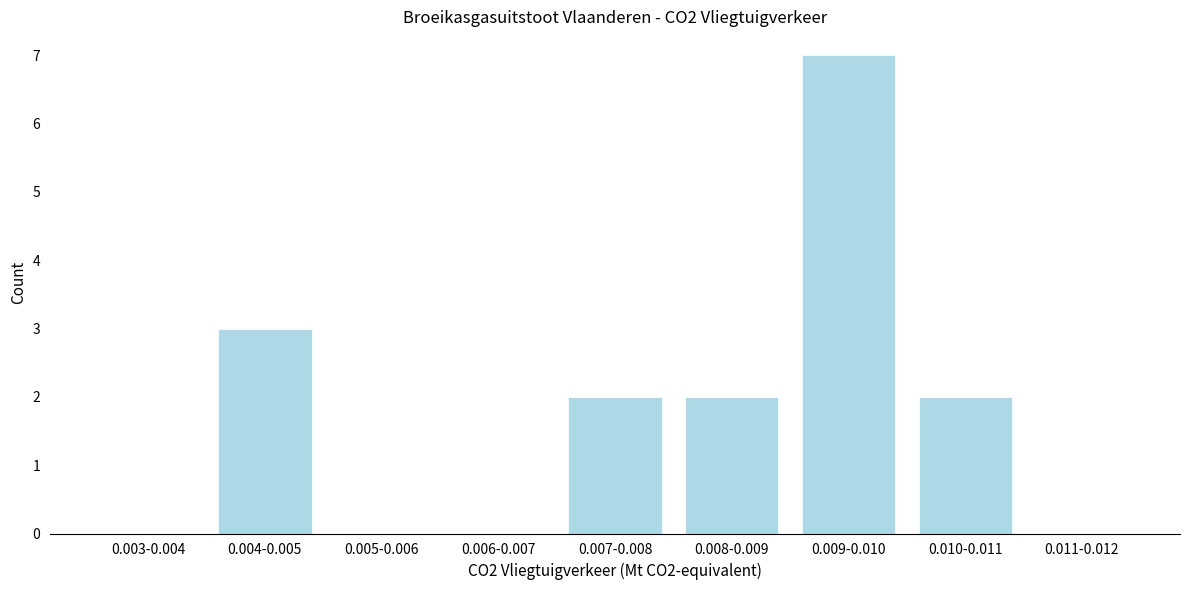

Reading right to left, extract all data points from this chart.

0.011-0.012=0	0.010-0.011=2	0.009-0.010=7	0.008-0.009=2	0.007-0.008=2	0.006-0.007=0	0.005-0.006=0	0.004-0.005=3	0.003-0.004=0